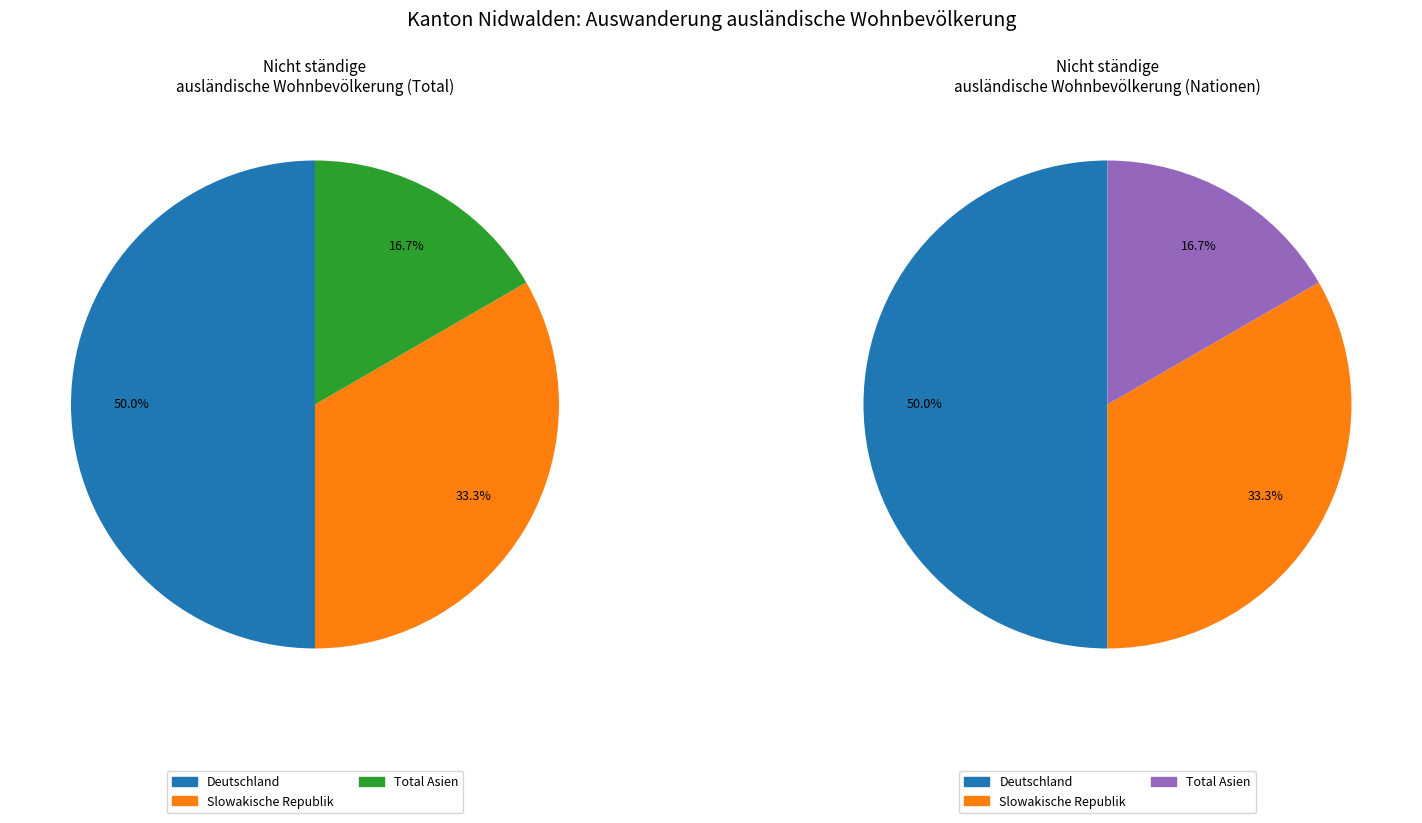

The Italien slice represents 3% of the pie. True or false?

False